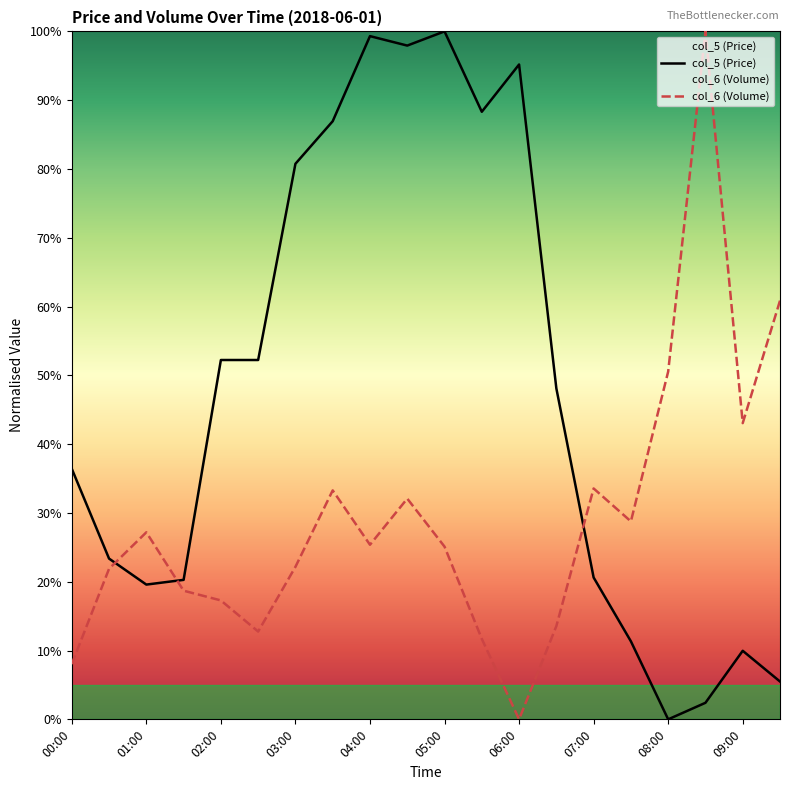

What is the difference between the col_6 (Volume) values at 09:00 and 06:00?

43.1